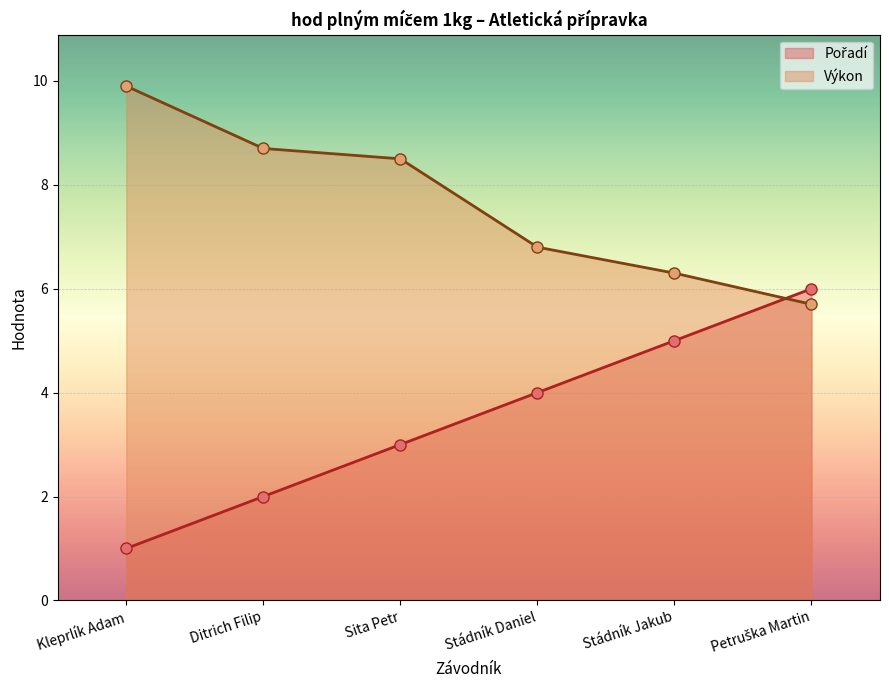

What is the total value across all series at Kleprlík Adam?

10.9